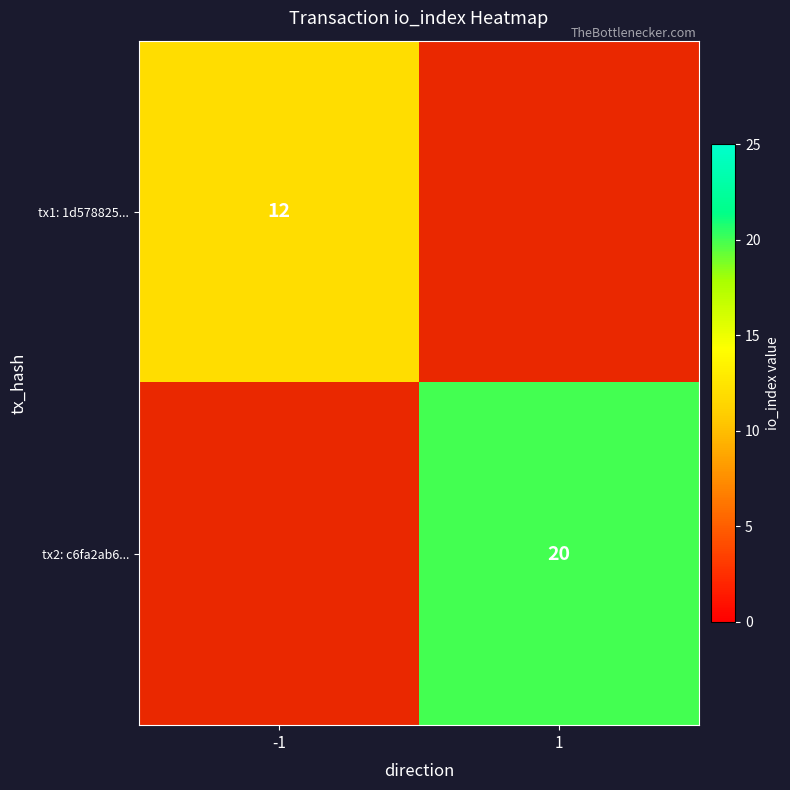

At which label does tx1: 1d578825... reach its peak?

-1